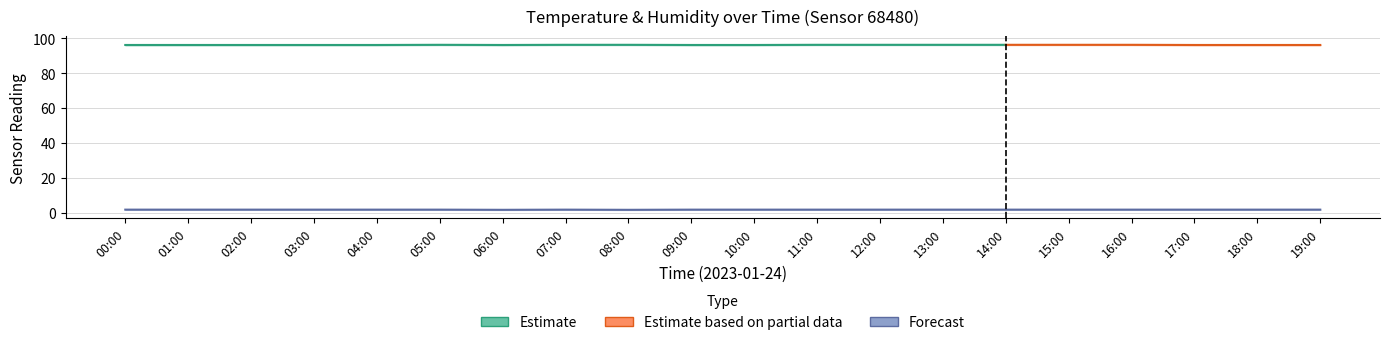

How many points are higher than both their immediate neighbors (excluding endpoints)?

1